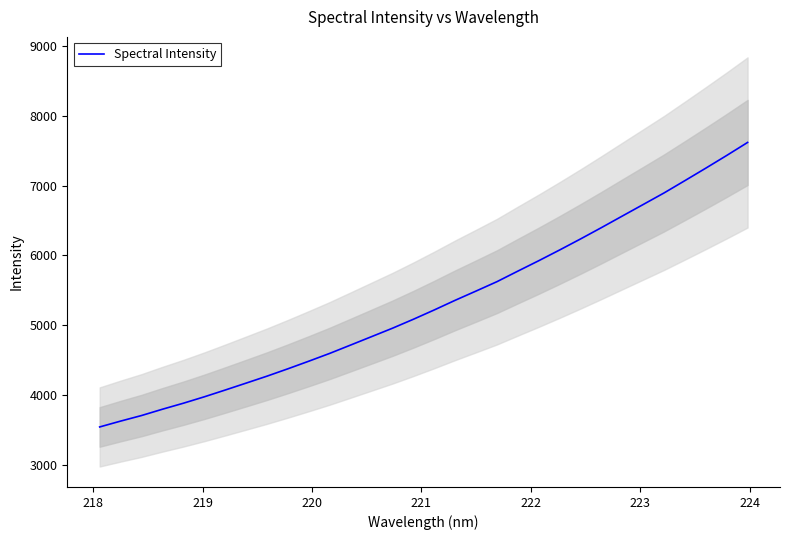

What is the highest value of the Spectral Intensity series?

7620.0